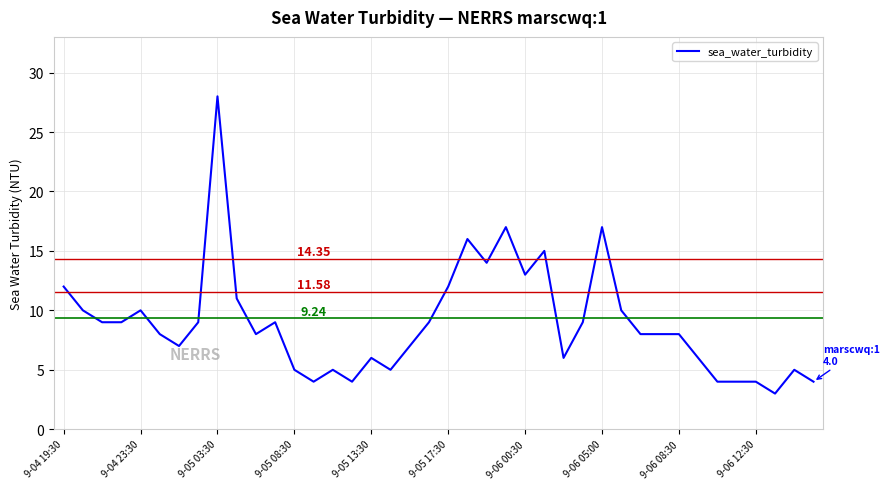

Does the chart display data point markers on the line(s)?

No